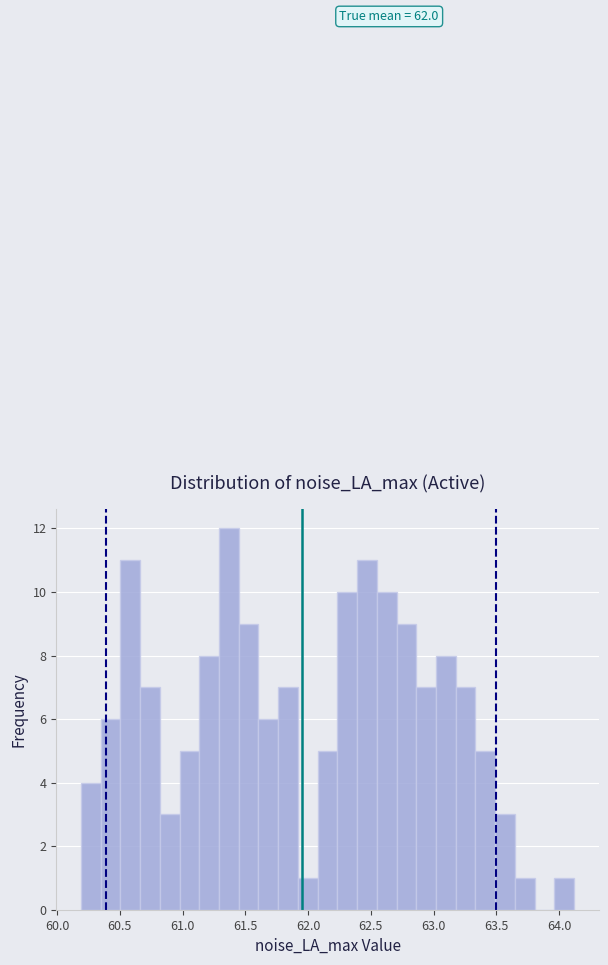

Around what value on the x-axis is the tallest bar? Give the approximate position of its centre, as read against the axis.

61.35